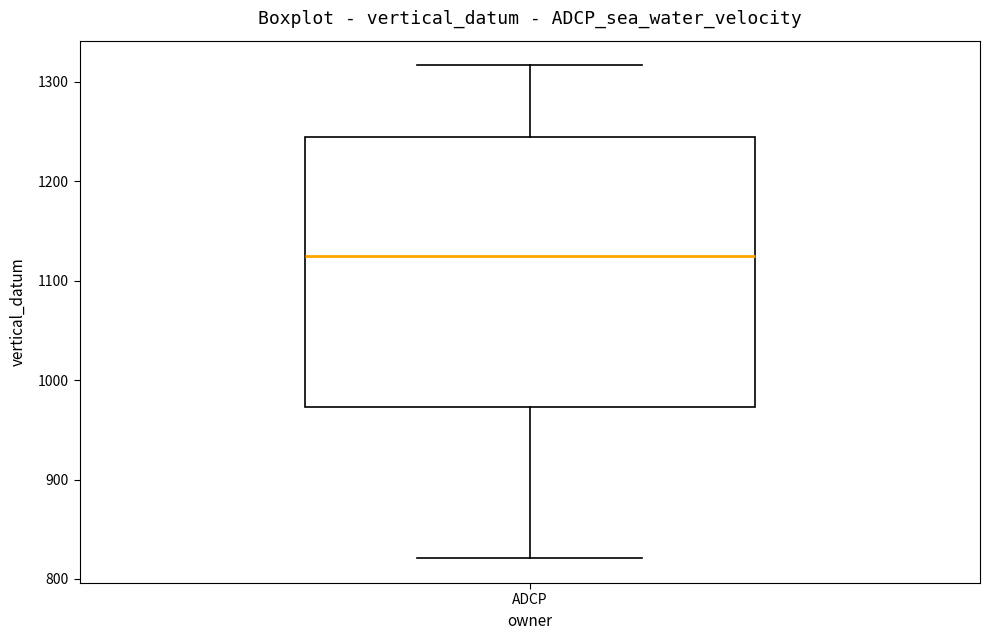

Transcribe this box plot: give where the median line is, the range the box spans, and where the two whiskers end, as read against the y-axis. The values are not printed on the chart, so give them approximately, as read against the axis.

median 1120, box 970 to 1240, whiskers 820 to 1320